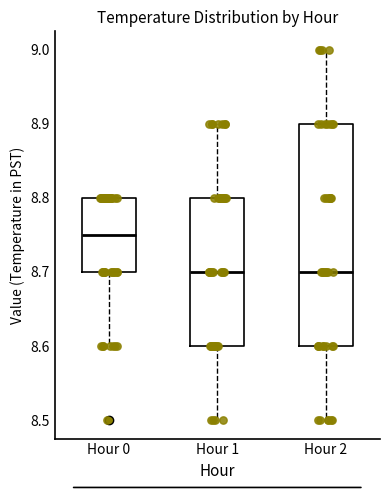

Where does the lower whisker of the box for Hour 2 end on the y-axis? The values are not printed on the chart, so give them approximately, as read against the axis.

8.50